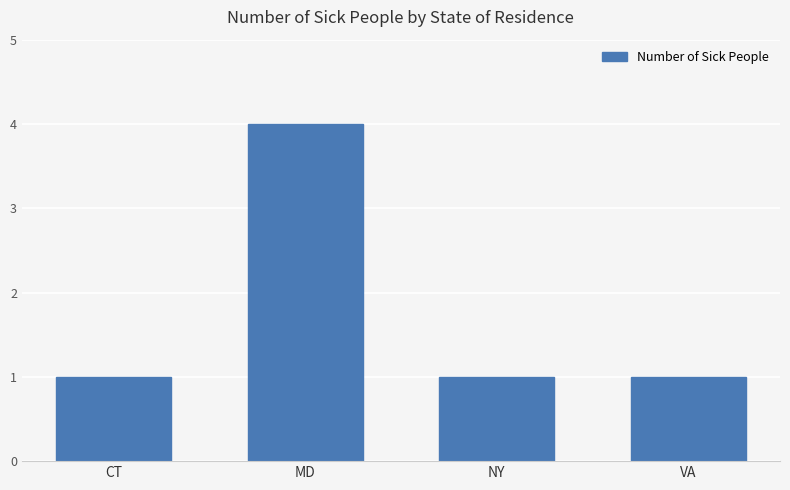

What is the maximum value shown in the chart?

4